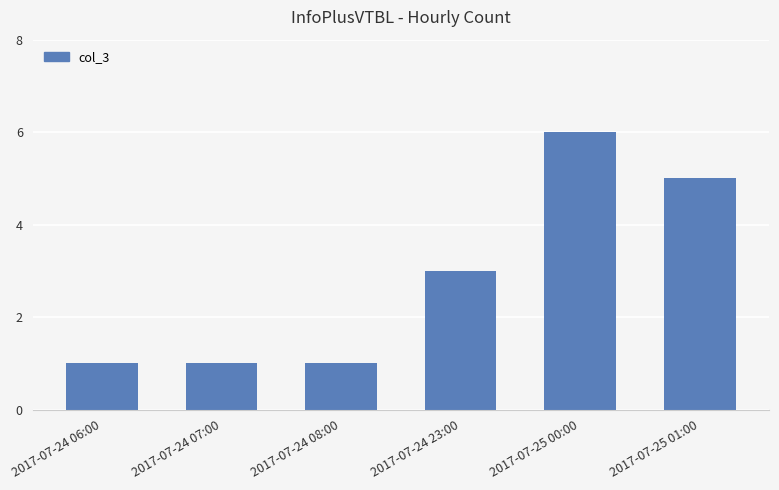

What is the label of the 5th bar from the left?

2017-07-25 00:00